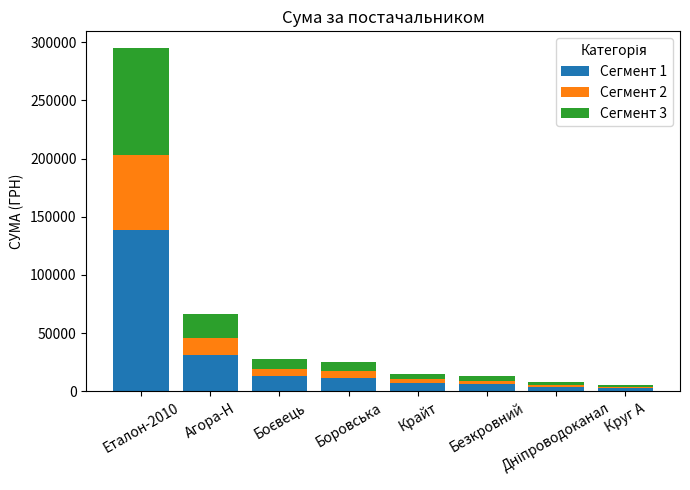

How many distinct data groups are displayed?

3